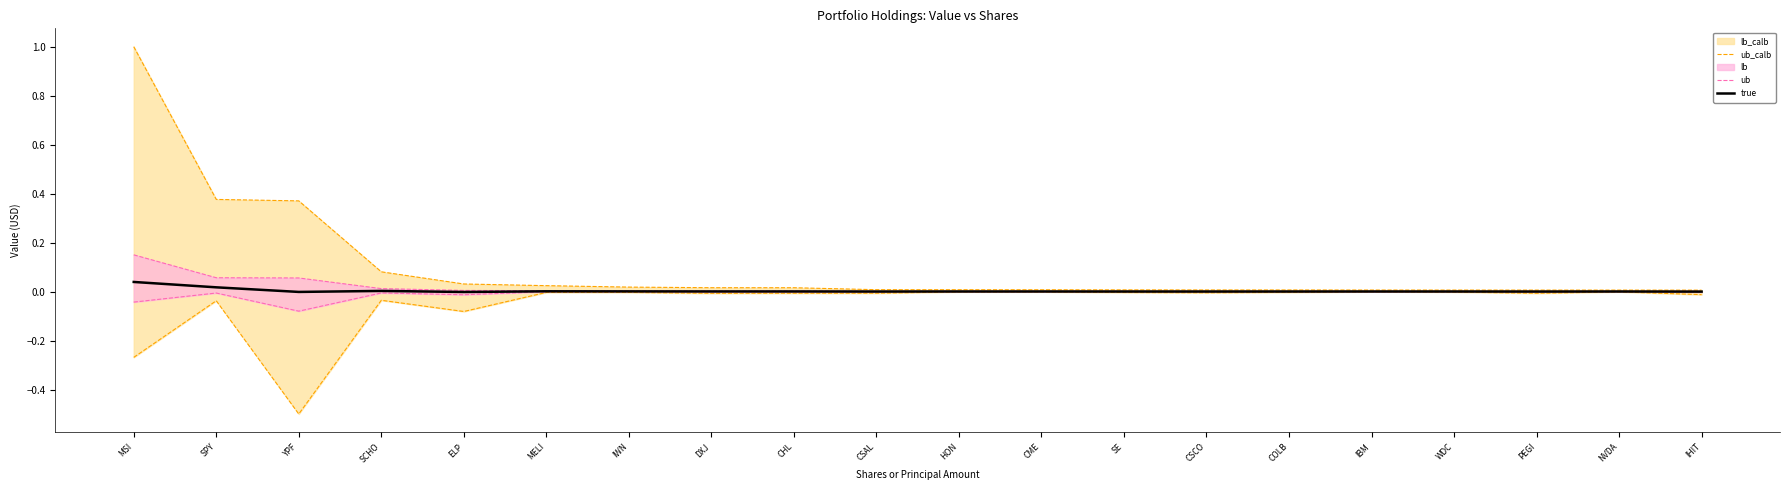

At which label does true first exceed 0?

MSI